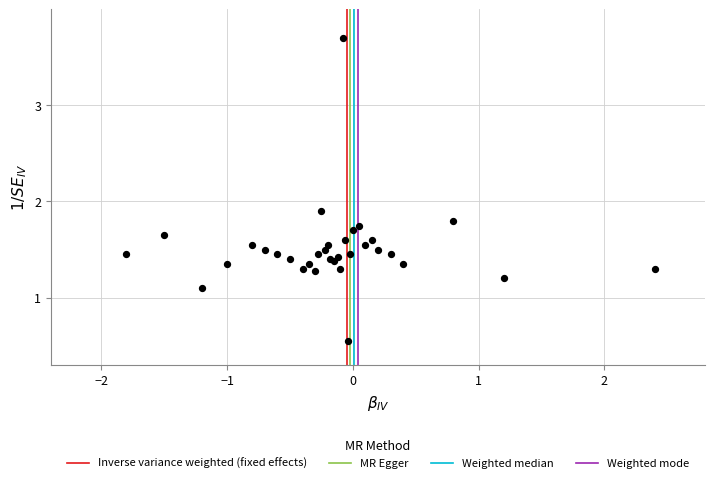

What Y value in the scatter plot is closest to 2?

1.9